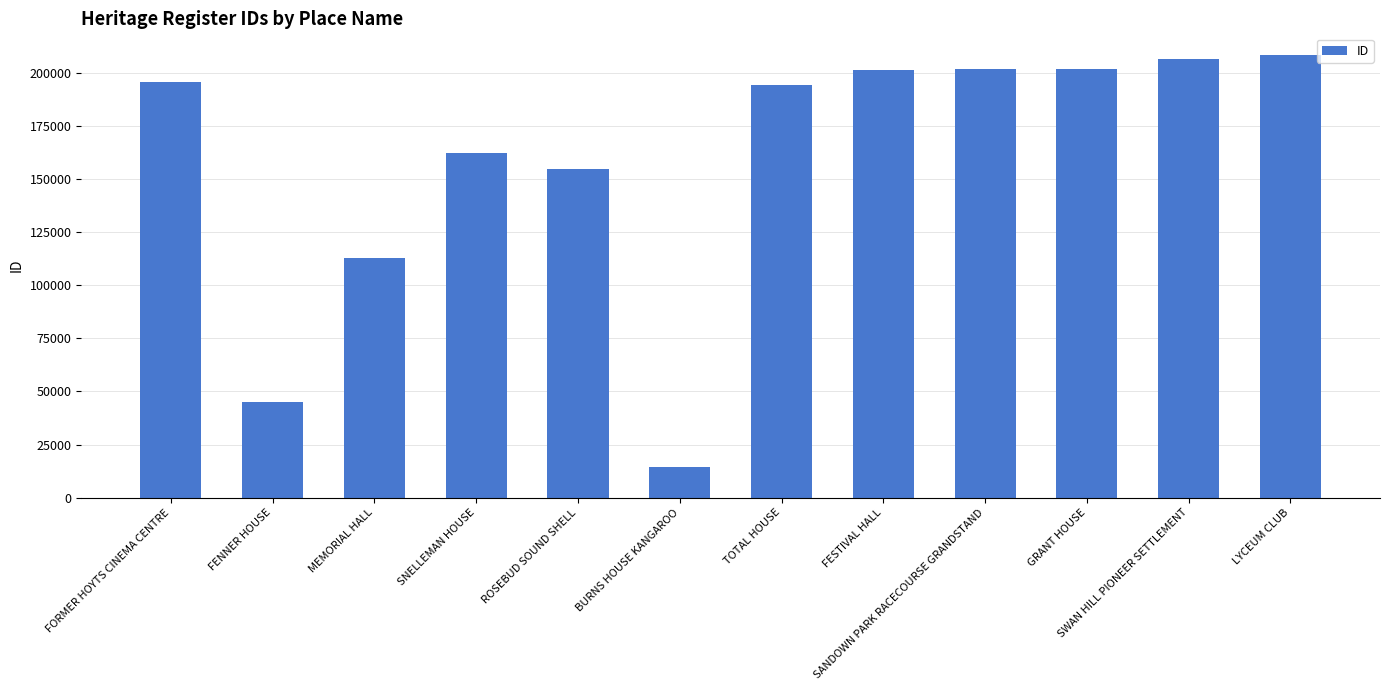

Is it true that the value at FORMER HOYTS CINEMA CENTRE is 196067?

True